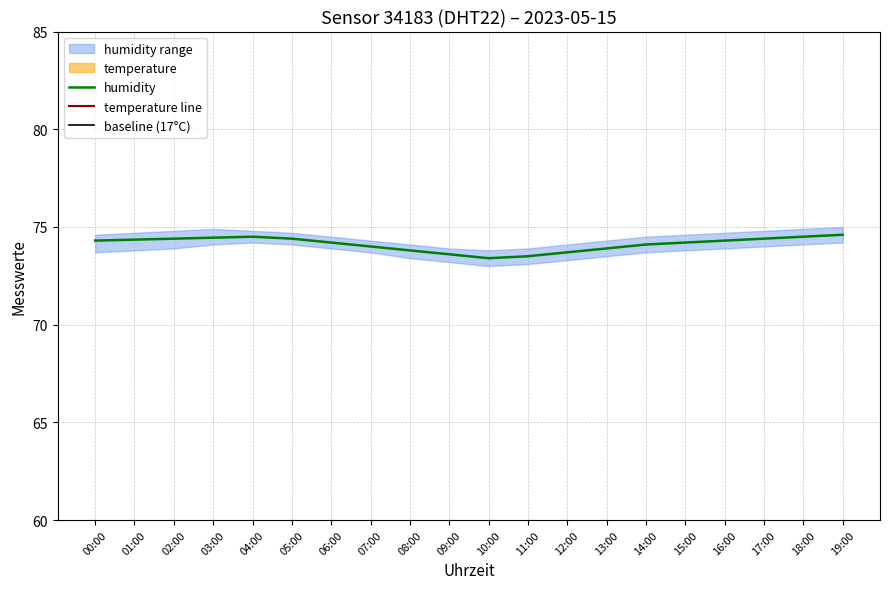

What is the average value of the humidity series?

74.1